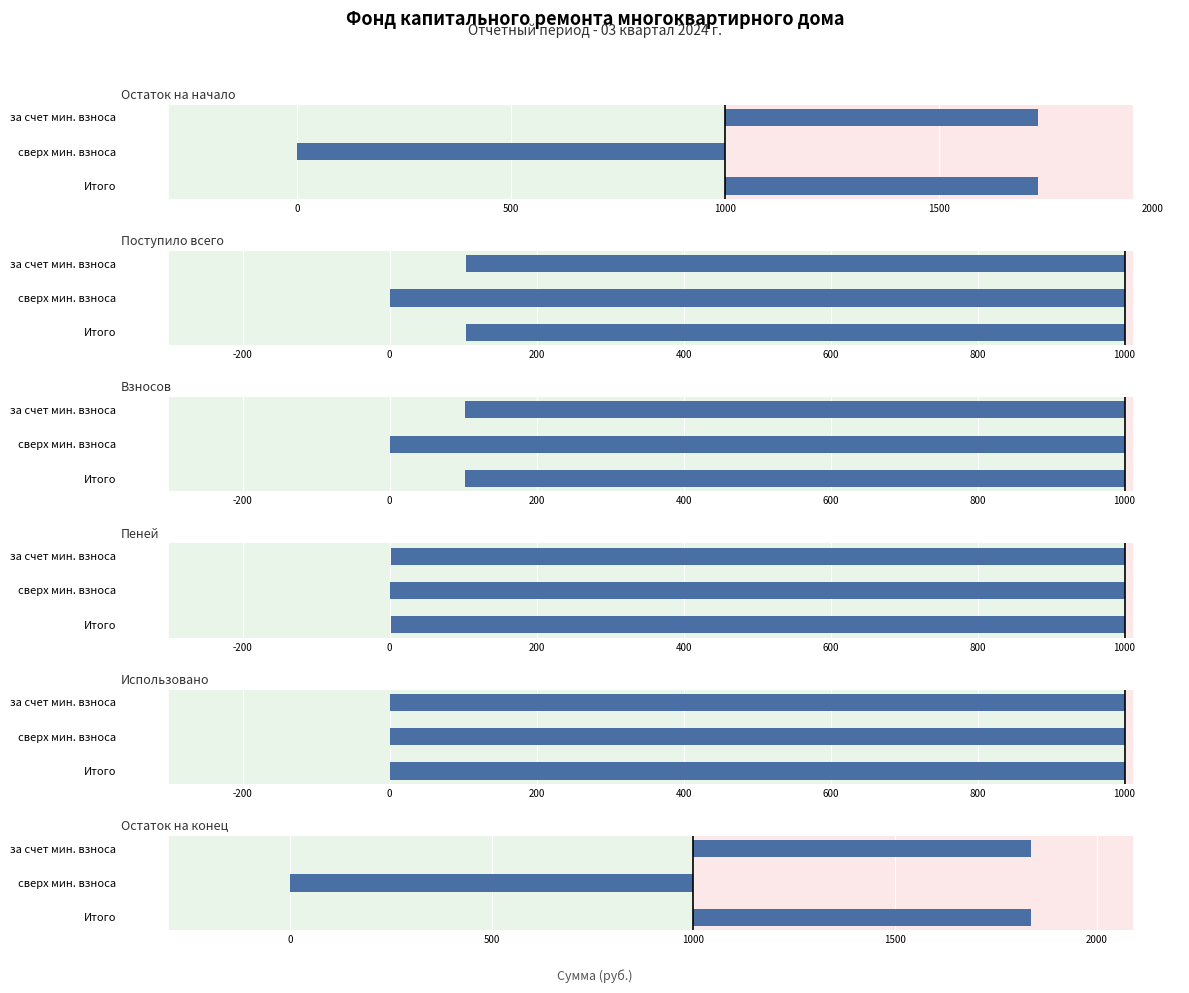

The value of Остаток на начало at Итого is 1232.3. True or false?

False